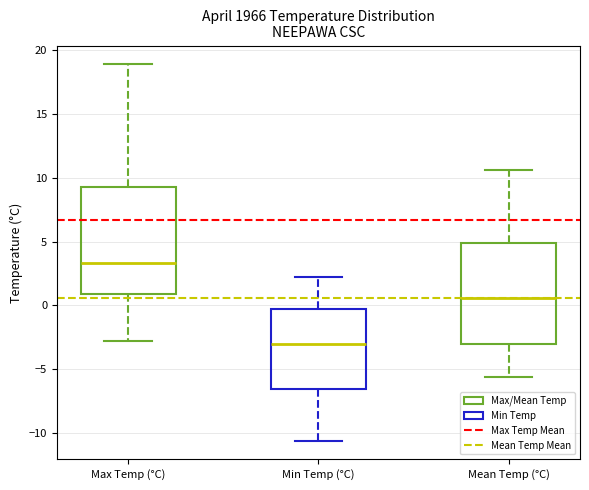

Which box has the lowest median line?

Min Temp (°C)